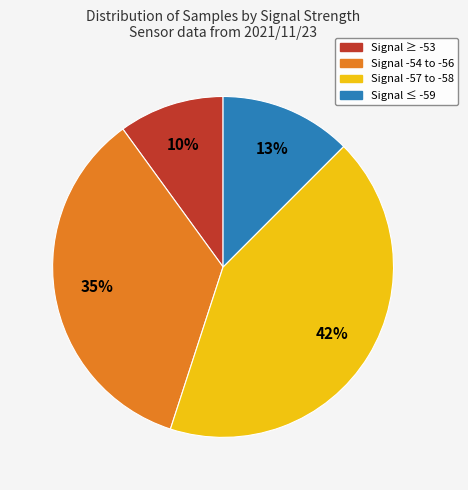

To the nearest percent, what is the difference between the largest and smallest slice percentages?

32%